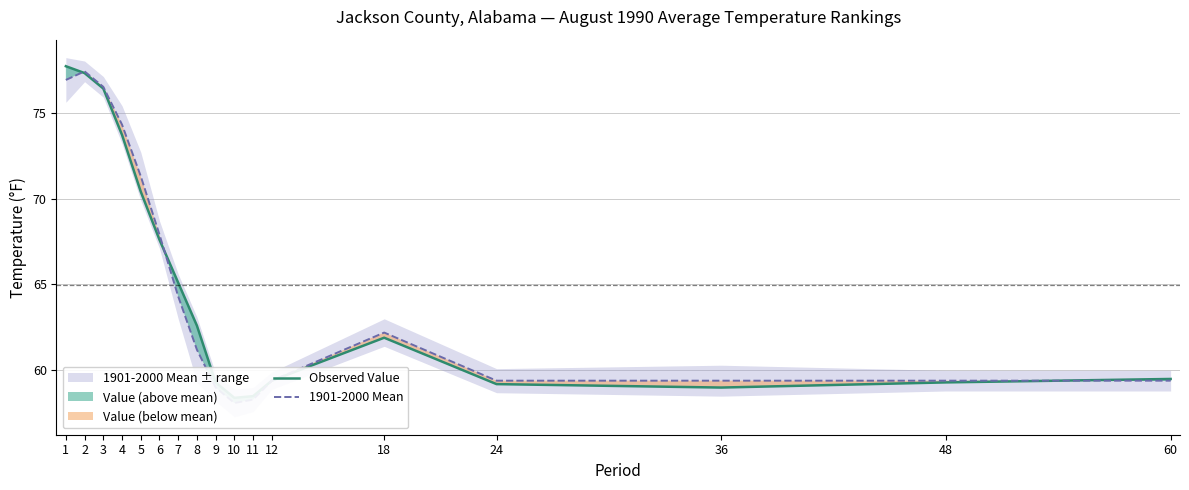

Which series has the widest spread of values?

Observed Value